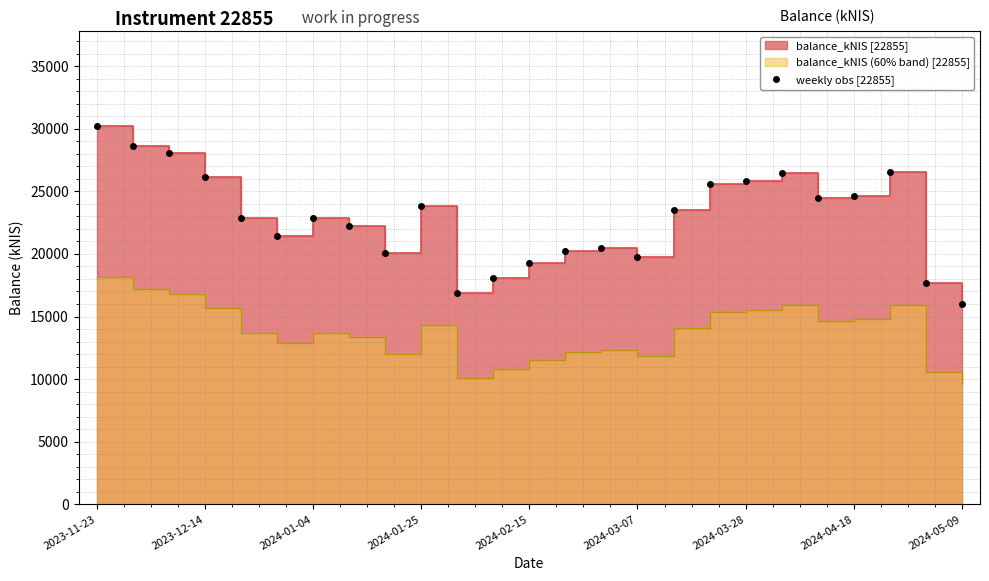

True or false: the data shows 15900.9 at 20.

False